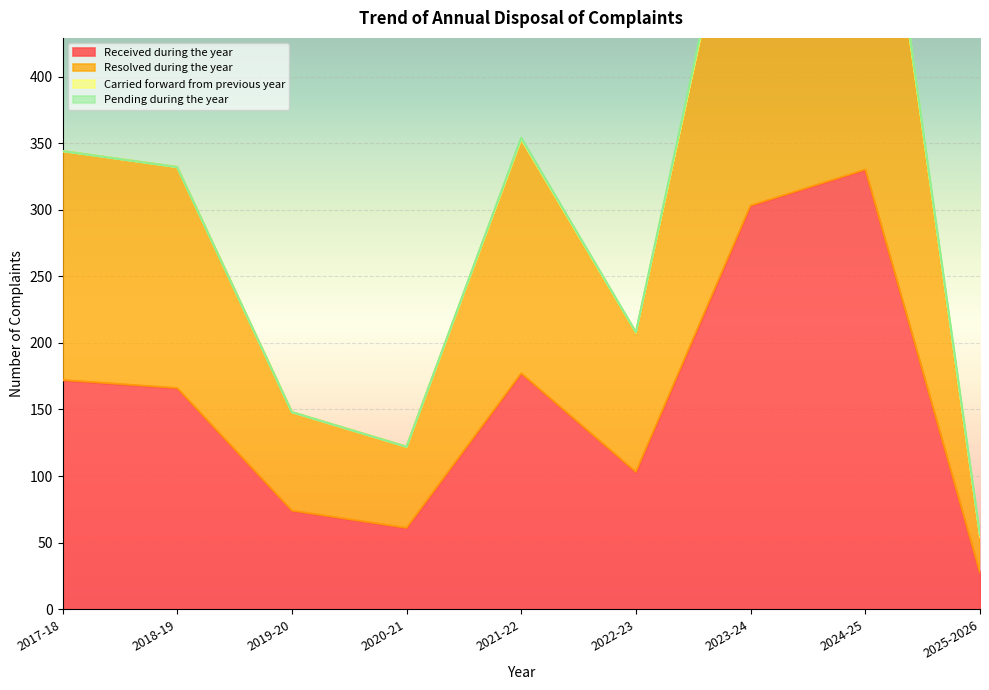

How many data points in Received during the year are less than 166?

4